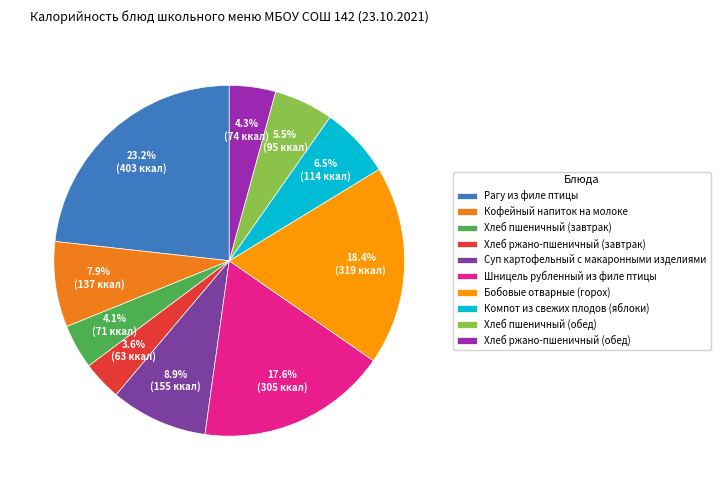

What is the ratio of the value at Хлеб пшеничный (обед) to the value at Хлеб ржано-пшеничный (завтрак)?

1.5